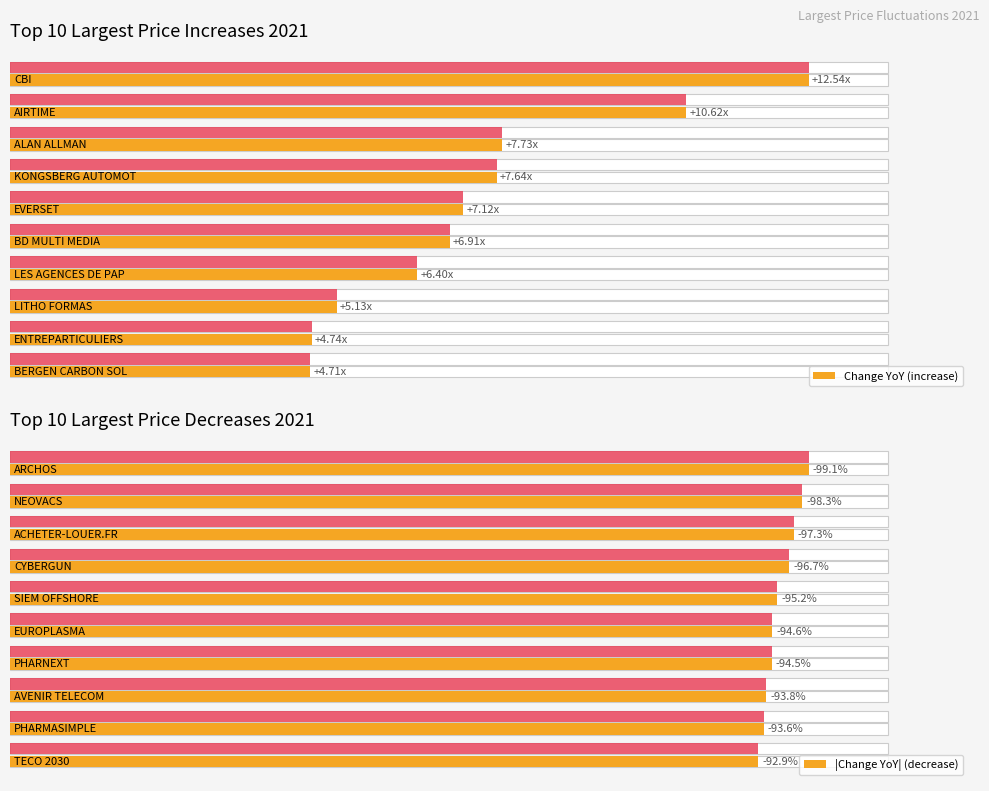

What is the value of the |Change YoY| (decrease) bar at the 7th from the left?

0.9